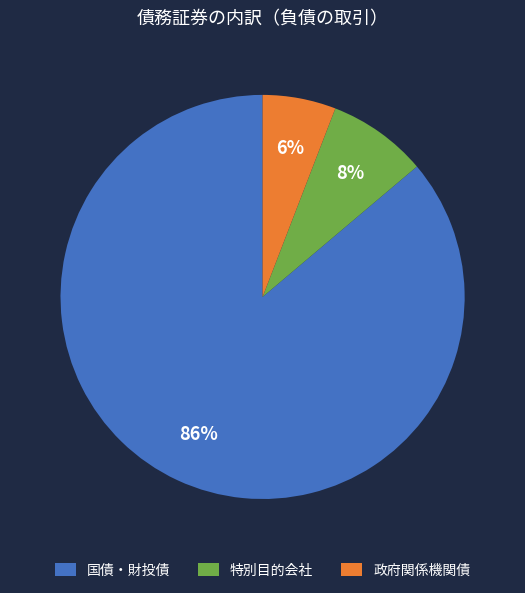

Which slice is the largest?

国債・財投債